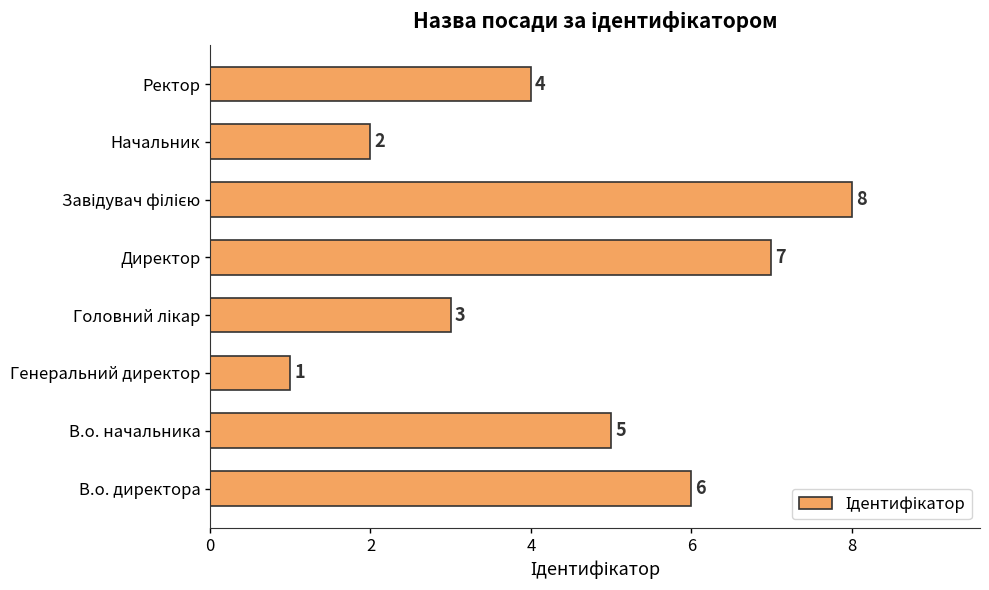

What is the difference between the values at Директор and Начальник?

5